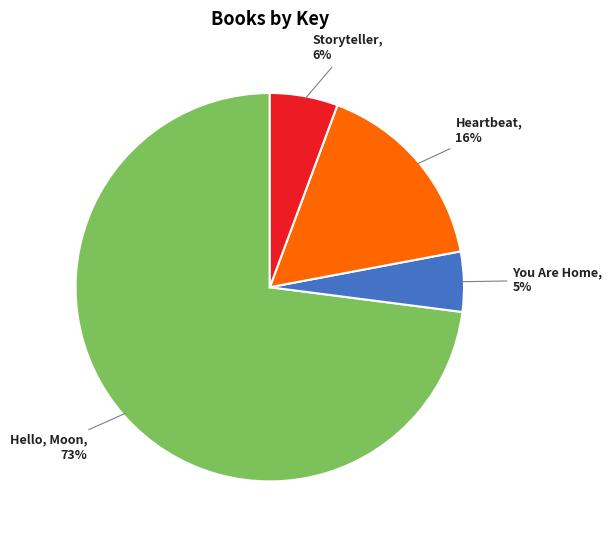

Is there any slice that represents more than half of the pie?

Yes